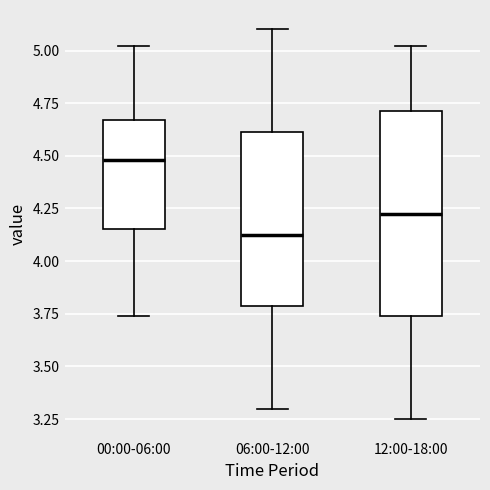

Which box's median line is the lowest?

06:00-12:00